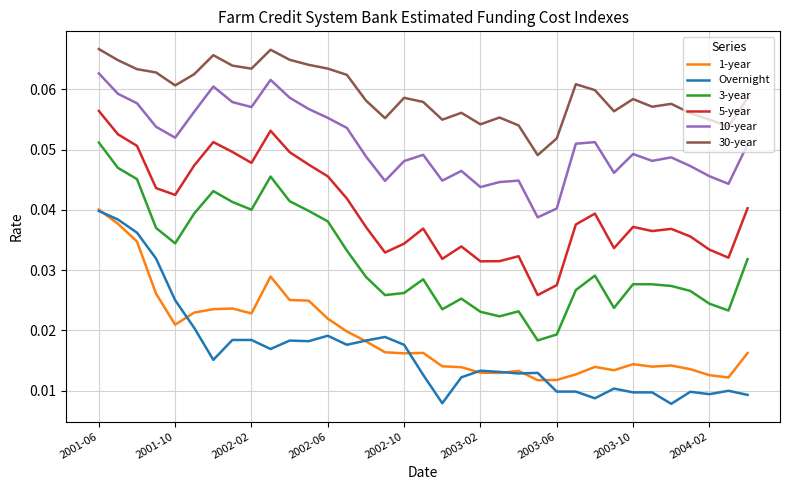

True or false: 1-year and 5-year cross at least once.

False